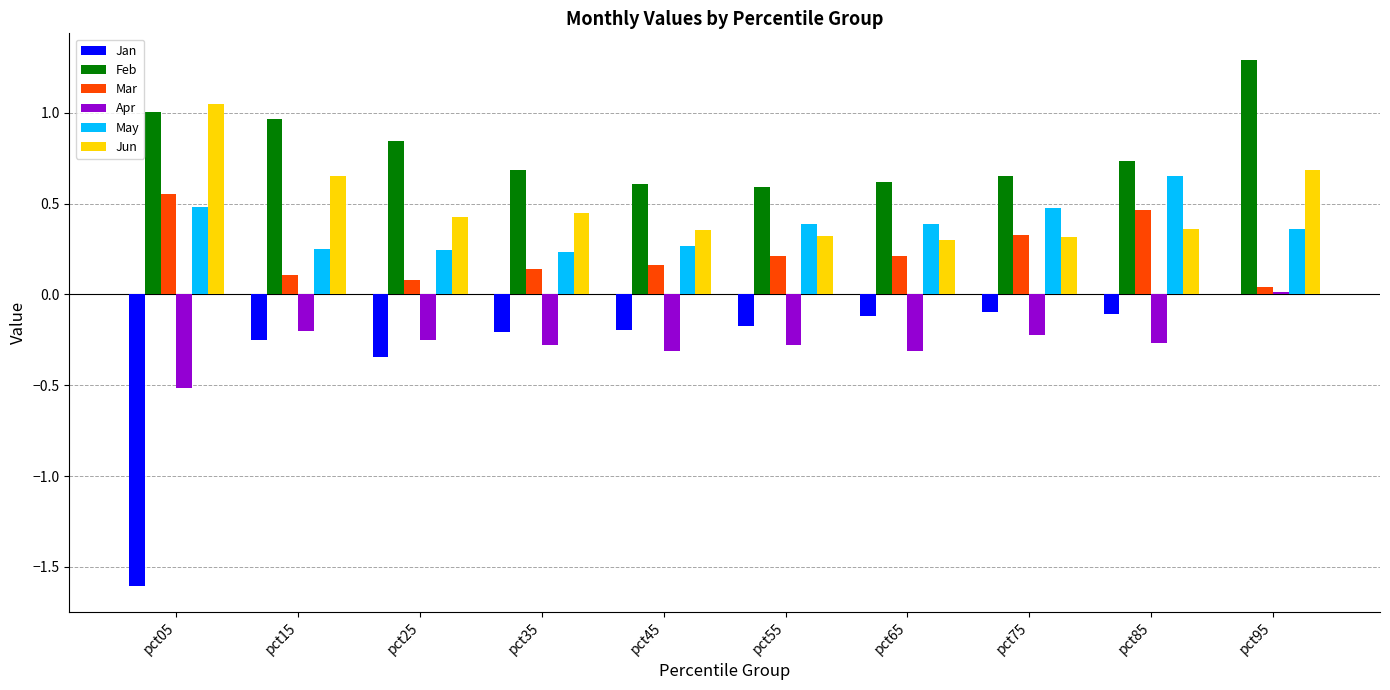

At which category is the sum across all series the highest?

pct95